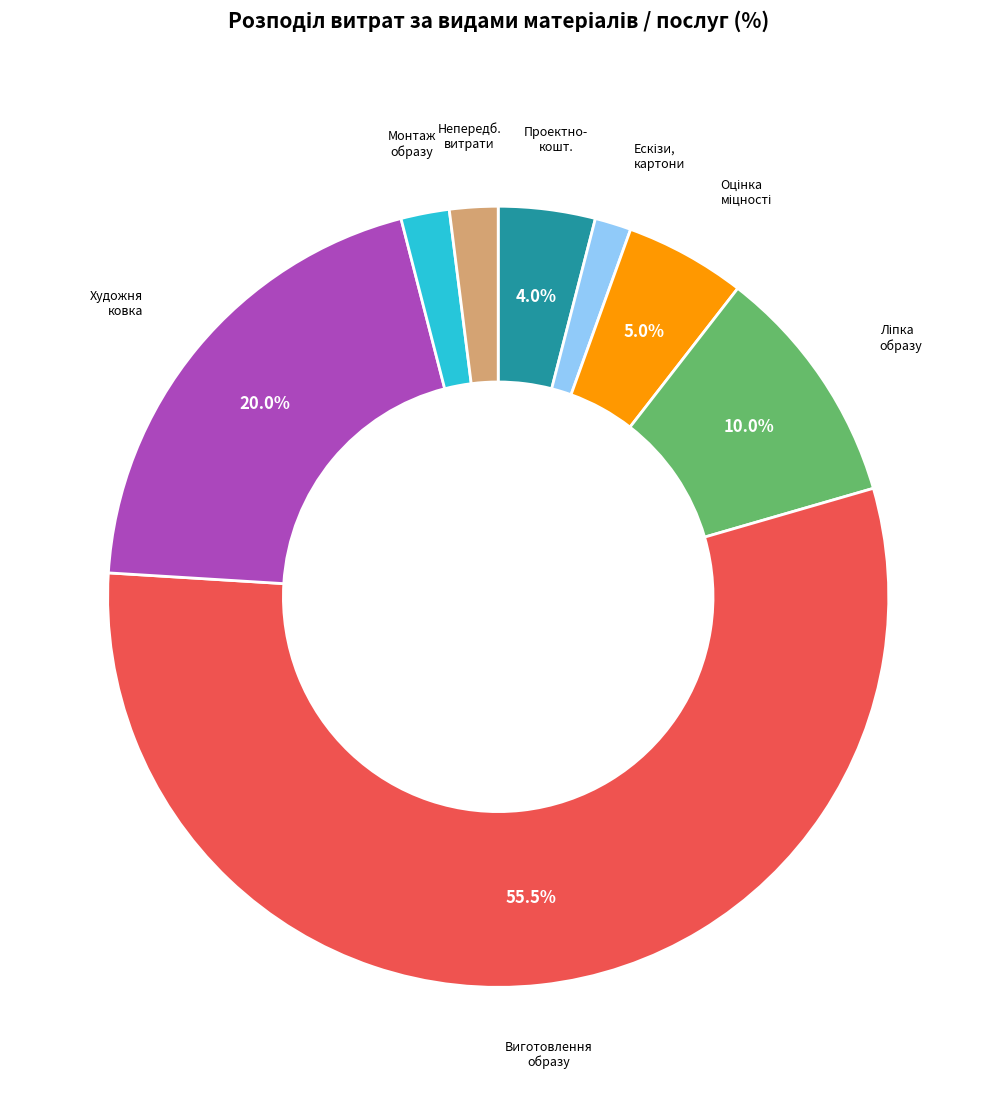

Is there a majority slice in this chart?

Yes